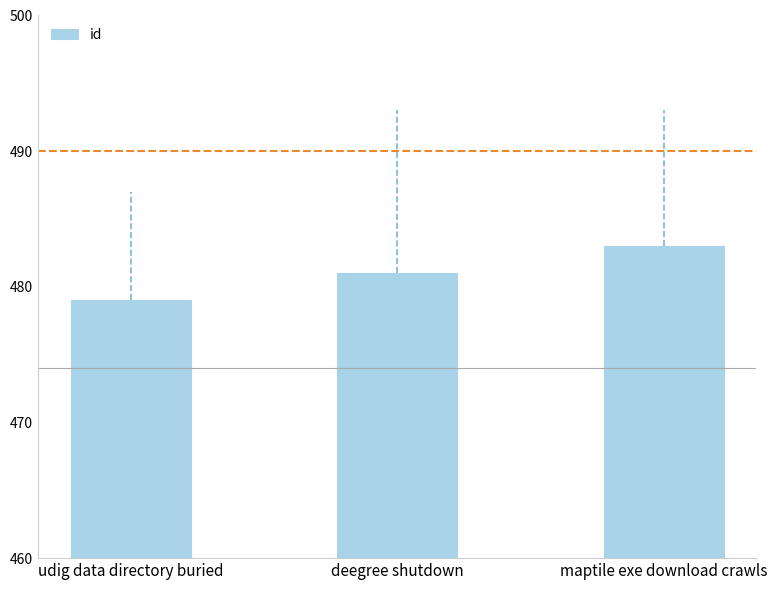

Rank the categories by value from lowest to highest.

udig data directory buried, deegree shutdown, maptile exe download crawls